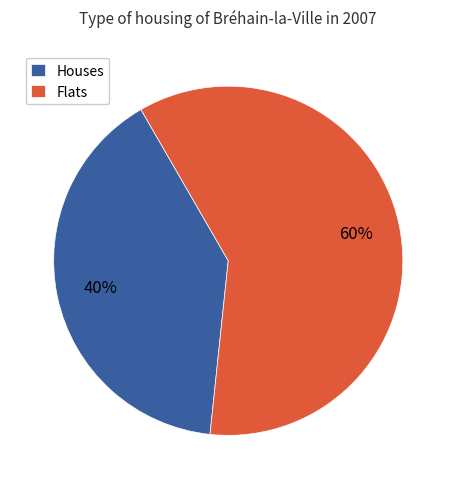

How many slices are in this pie chart?

2